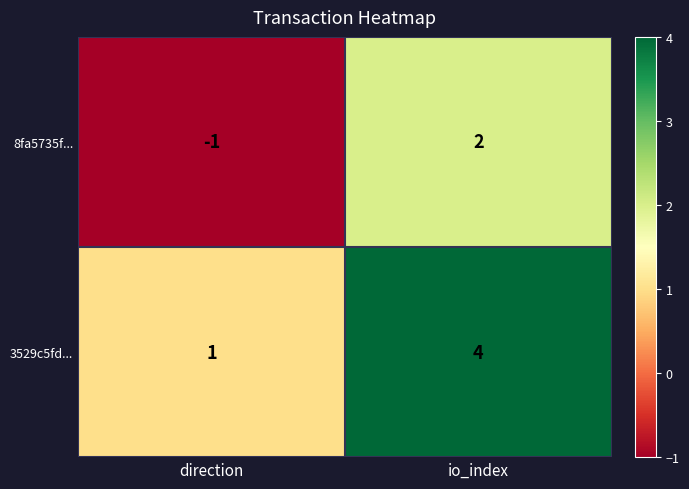

Read the 3529c5fd... value at io_index.

4